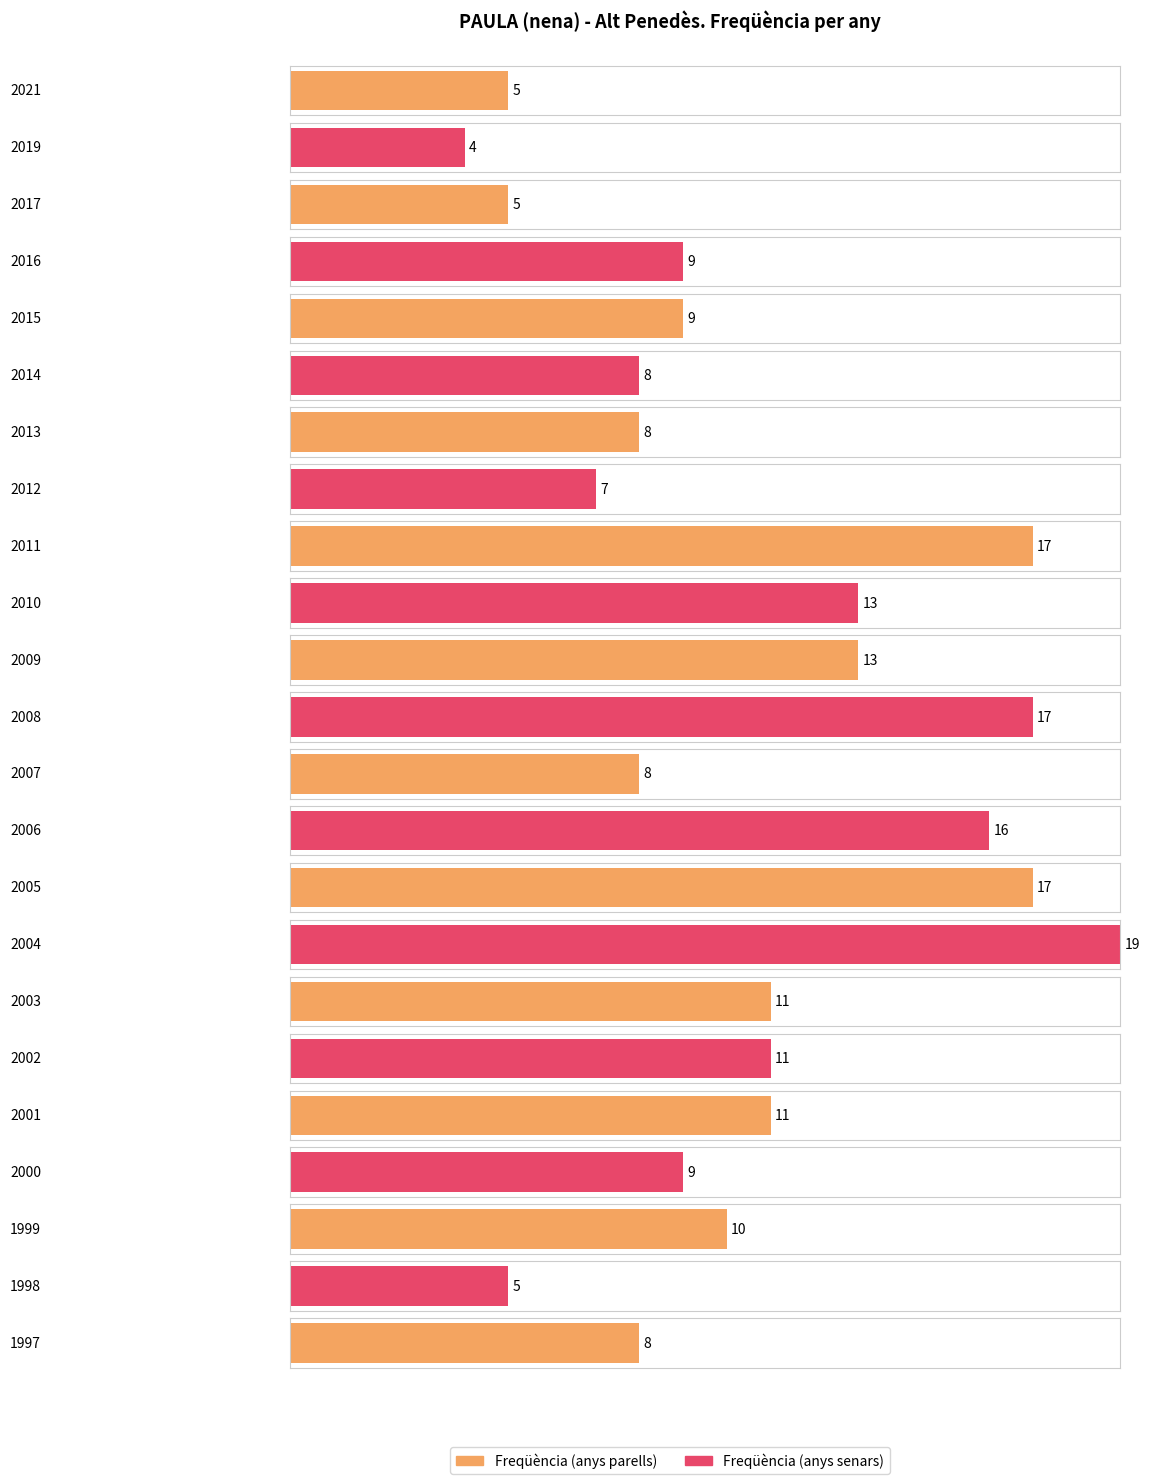

Rank the categories by value from lowest to highest.

2019, 2021, 2017, 1998, 2012, 2014, 2013, 2007, 1997, 2016, 2015, 2000, 1999, 2003, 2002, 2001, 2010, 2009, 2006, 2011, 2008, 2005, 2004